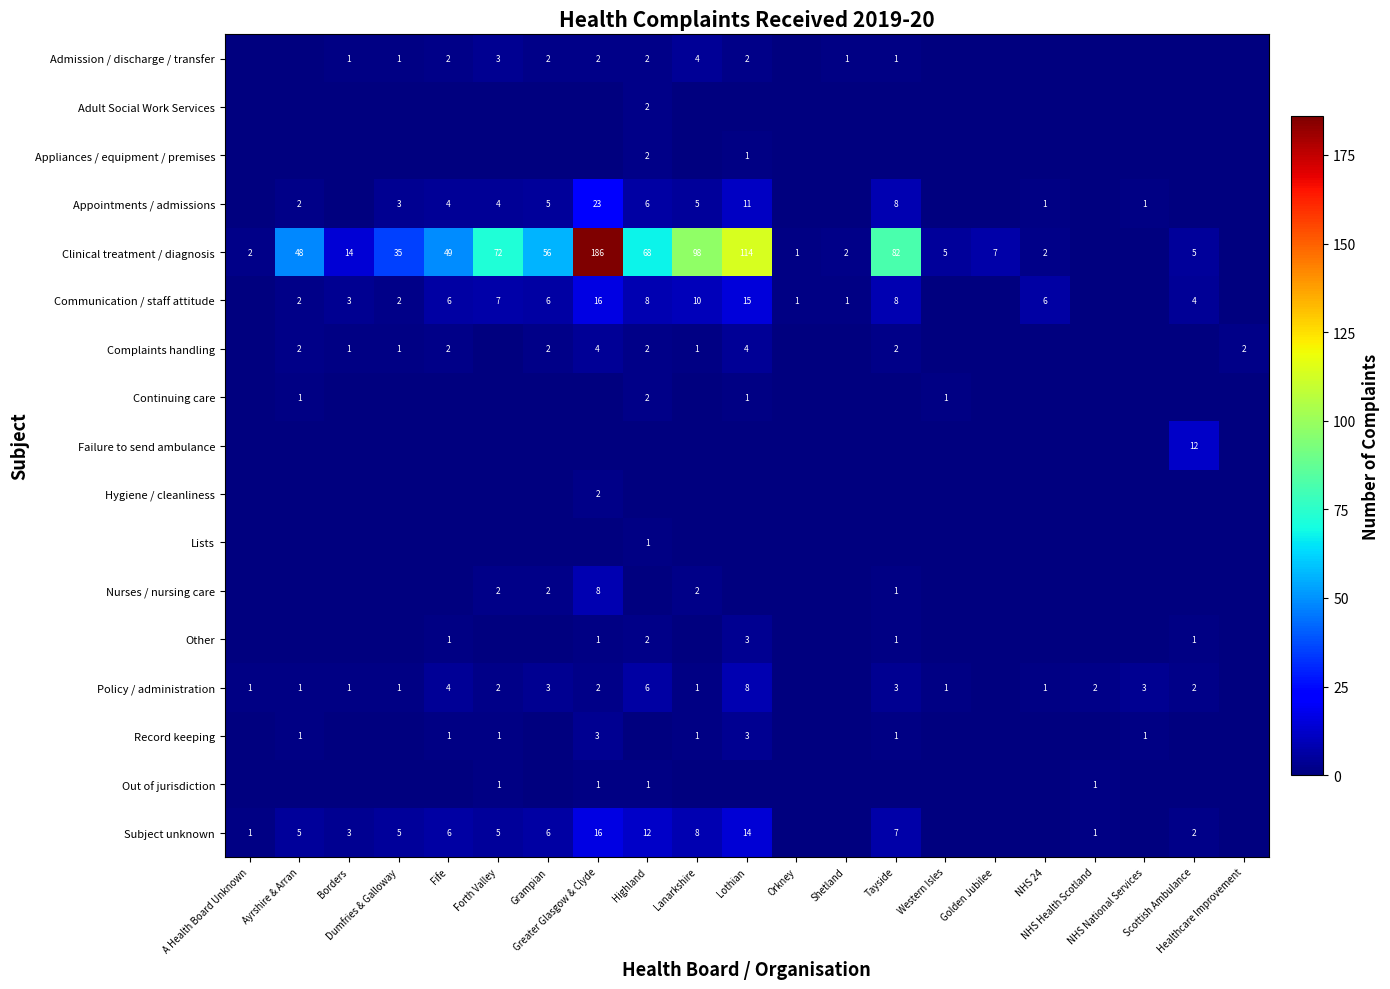

True or false: Failure to send ambulance has a value of 0 at Orkney.

True